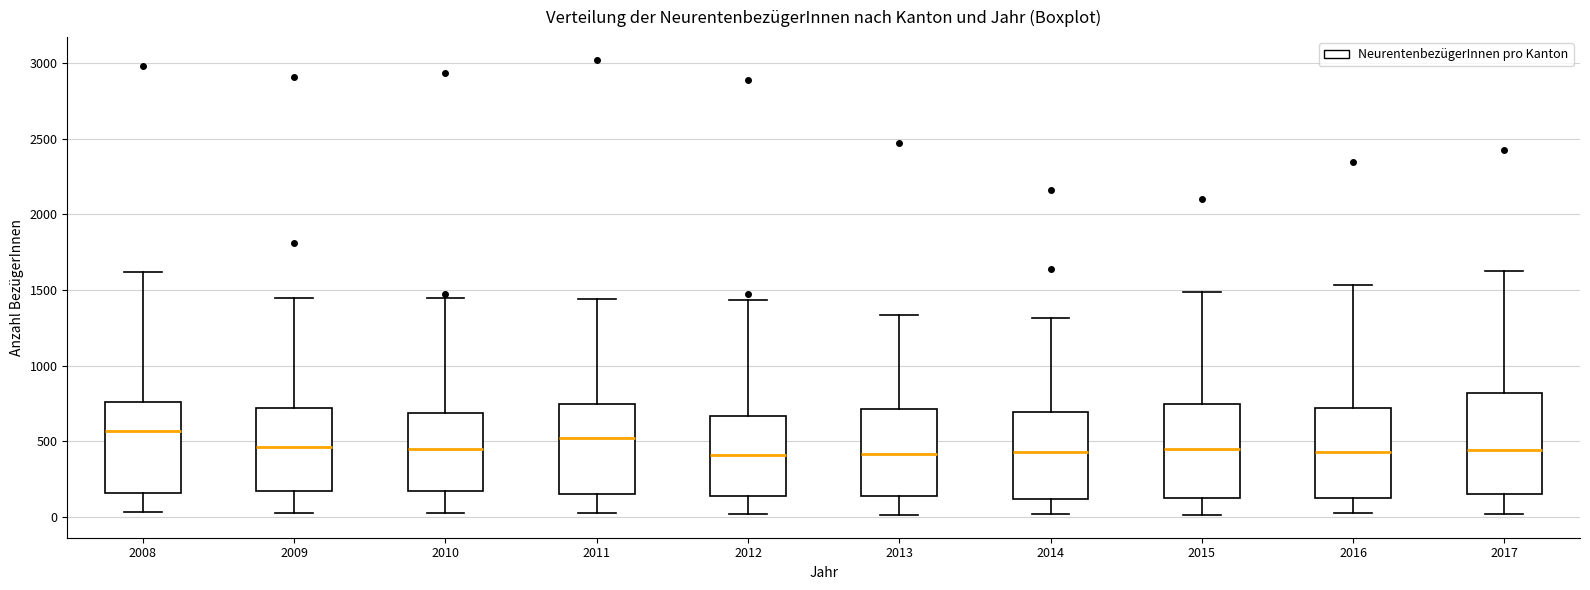

Reading left to right, transcribe this box plot: for each box, give where its median line is, the range the box spans, and where its two whiskers end, as read against the y-axis. The values are not printed on the chart, so give them approximately, as read against the axis.

2008: median 550, box 150 to 750, whiskers 50 to 1600
2009: median 450, box 150 to 700, whiskers 0 to 1450
2010: median 450, box 150 to 700, whiskers 50 to 1450
2011: median 500, box 150 to 750, whiskers 50 to 1450
2012: median 400, box 150 to 650, whiskers 0 to 1450
2013: median 400, box 150 to 700, whiskers 0 to 1350
2014: median 450, box 100 to 700, whiskers 0 to 1300
2015: median 450, box 100 to 750, whiskers 0 to 1500
2016: median 450, box 100 to 700, whiskers 0 to 1550
2017: median 450, box 150 to 800, whiskers 0 to 1650